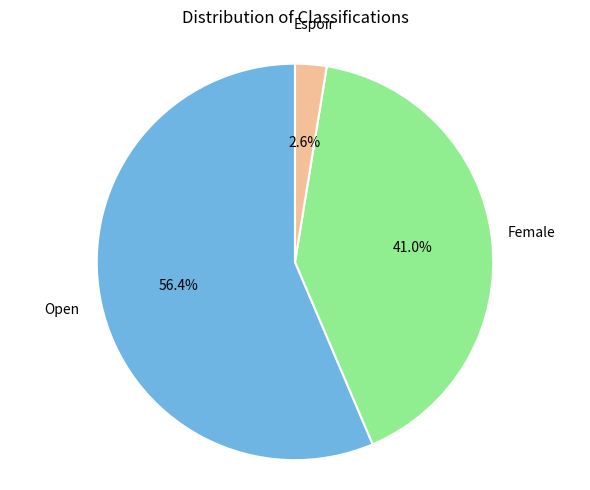

Is there any slice that represents more than half of the pie?

Yes